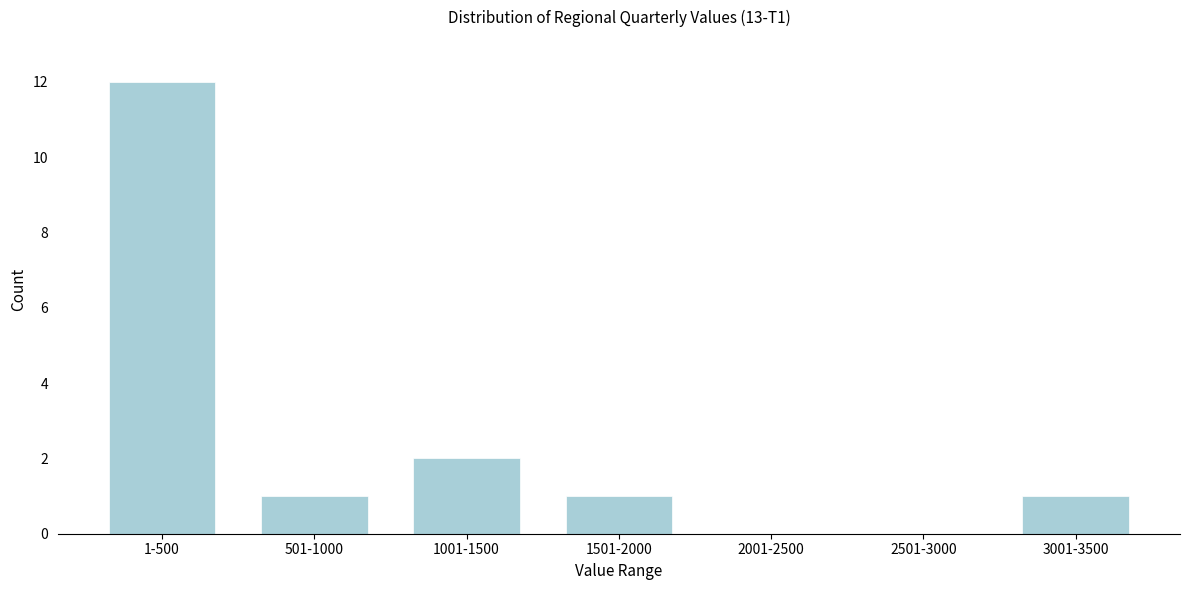

Reading right to left, transcribe all the data shown in this chart.

3001-3500=1	2501-3000=0	2001-2500=0	1501-2000=1	1001-1500=2	501-1000=1	1-500=12